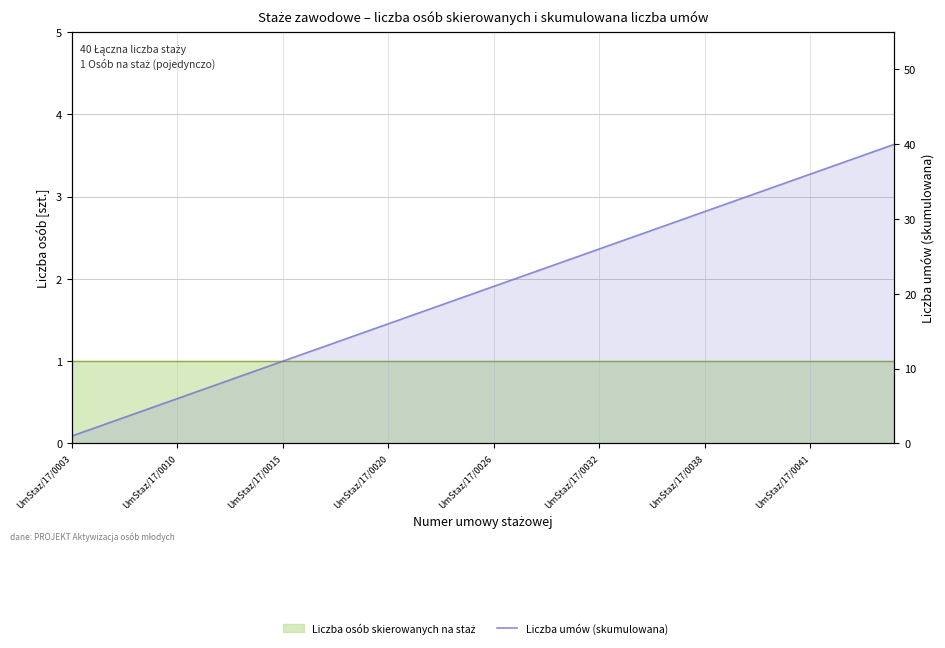

True or false: the data shows 43 at UmStaz/17/0038.

False